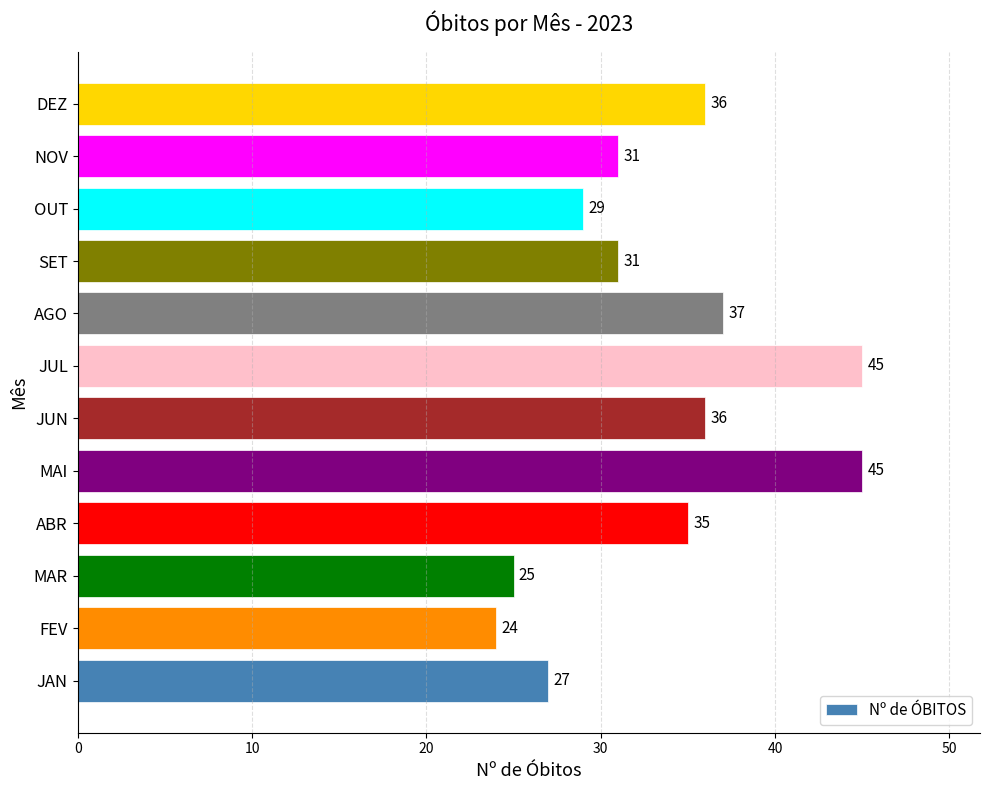

What is the sum of all values?

401